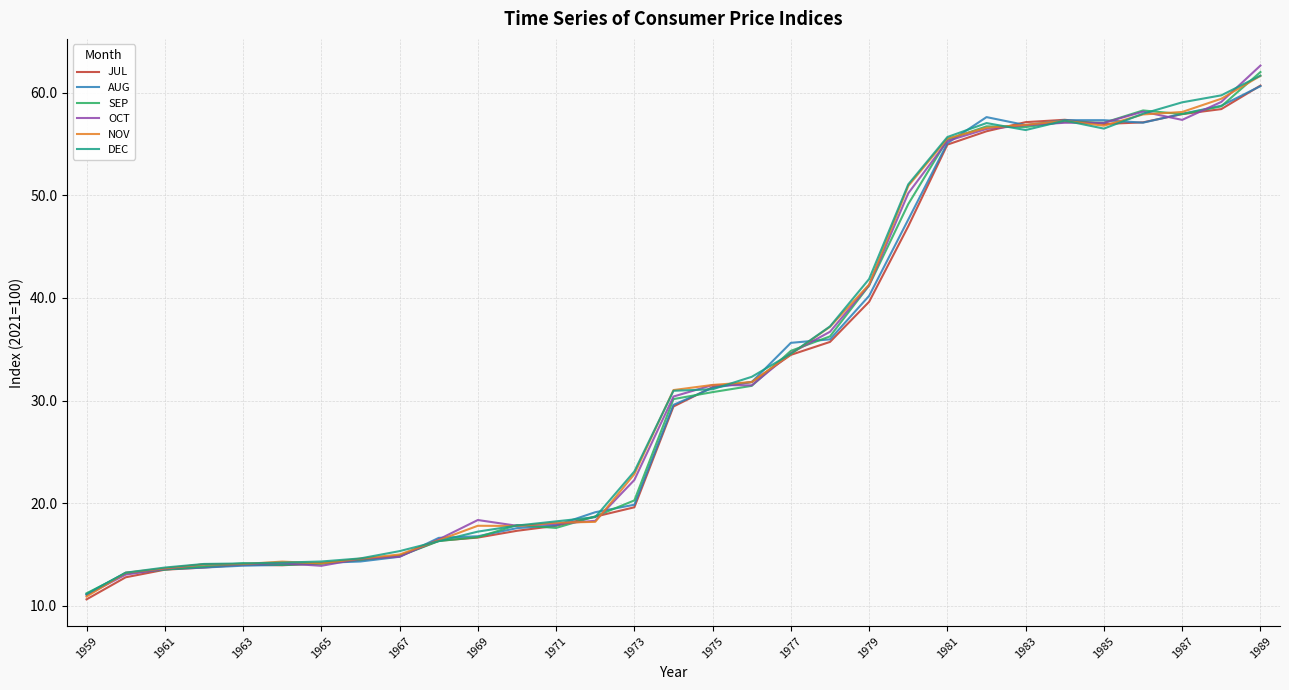

What is the minimum value for NOV?

10.9